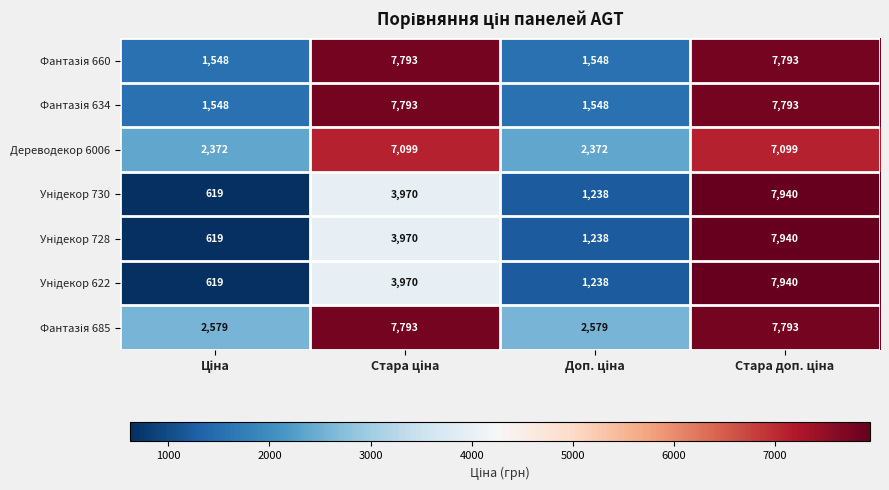

What is the smallest value displayed?

619